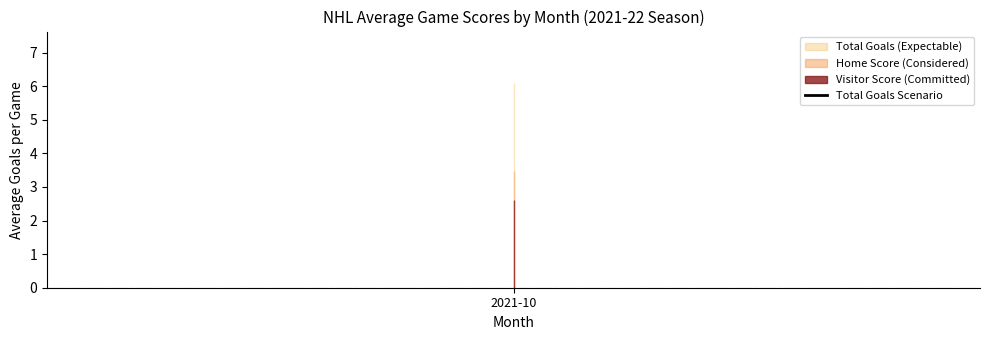

How many lines are shown in the chart?

3